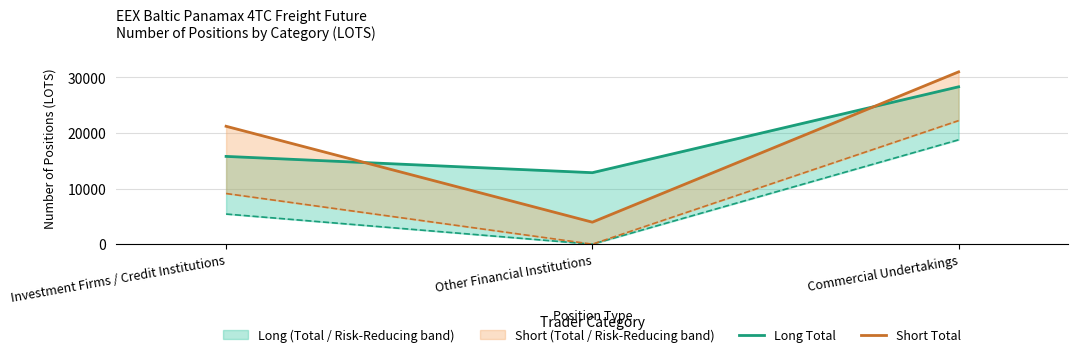

Reading right to left, extract all data points from this chart.

Long Total: Commercial Undertakings=28303.6	Other Financial Institutions=12859.4	Investment Firms / Credit Institutions=15788.2
Short Total: Commercial Undertakings=30989.2	Other Financial Institutions=3960.0	Investment Firms / Credit Institutions=21205.8